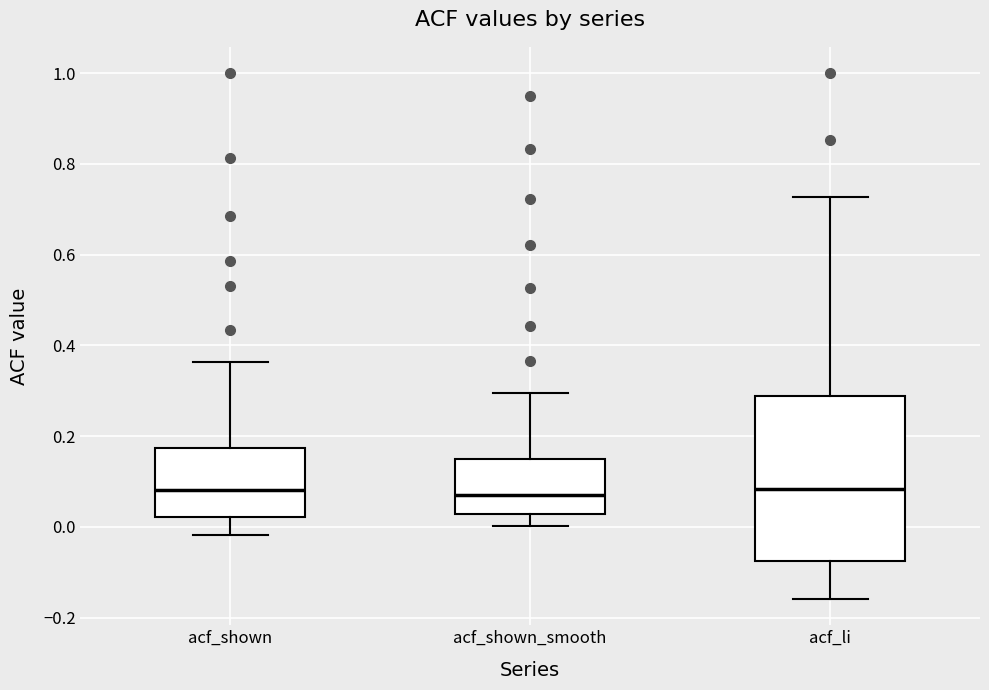

Reading left to right, transcribe this box plot: for each box, give where its median line is, the range the box spans, and where its two whiskers end, as read against the y-axis. The values are not printed on the chart, so give them approximately, as read against the axis.

acf_shown: median 0.08, box 0.02 to 0.18, whiskers -0.02 to 0.36
acf_shown_smooth: median 0.06, box 0.02 to 0.14, whiskers 0.00 to 0.30
acf_li: median 0.08, box -0.08 to 0.28, whiskers -0.16 to 0.72